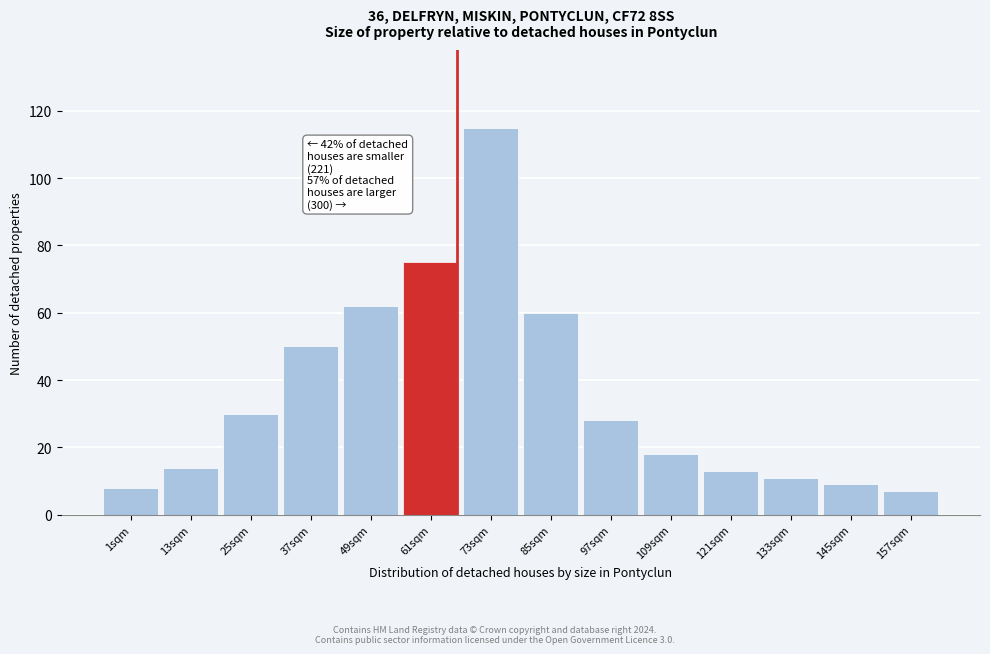

Reading left to right, extract all data points from this chart.

8	14	30	50	62	75	115	60	28	18	13	11	9	7